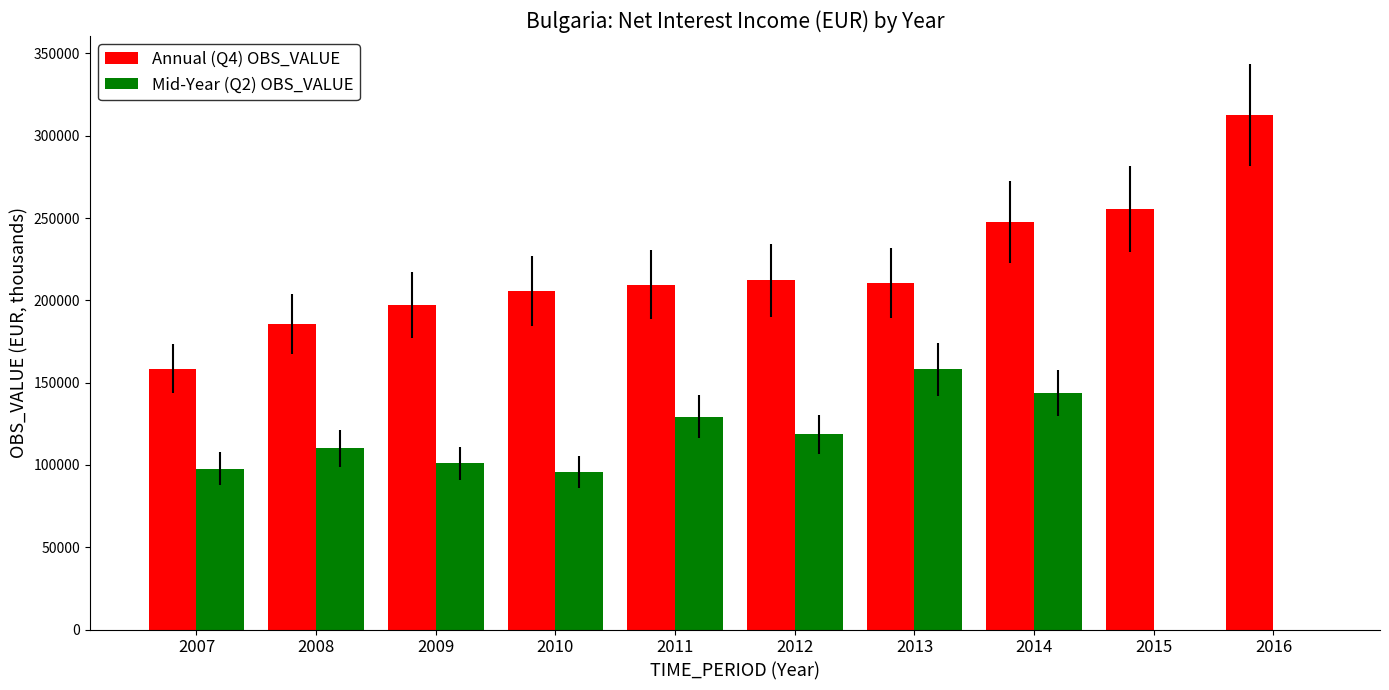

At which label does Annual (Q4) OBS_VALUE first exceed 210520?

2012